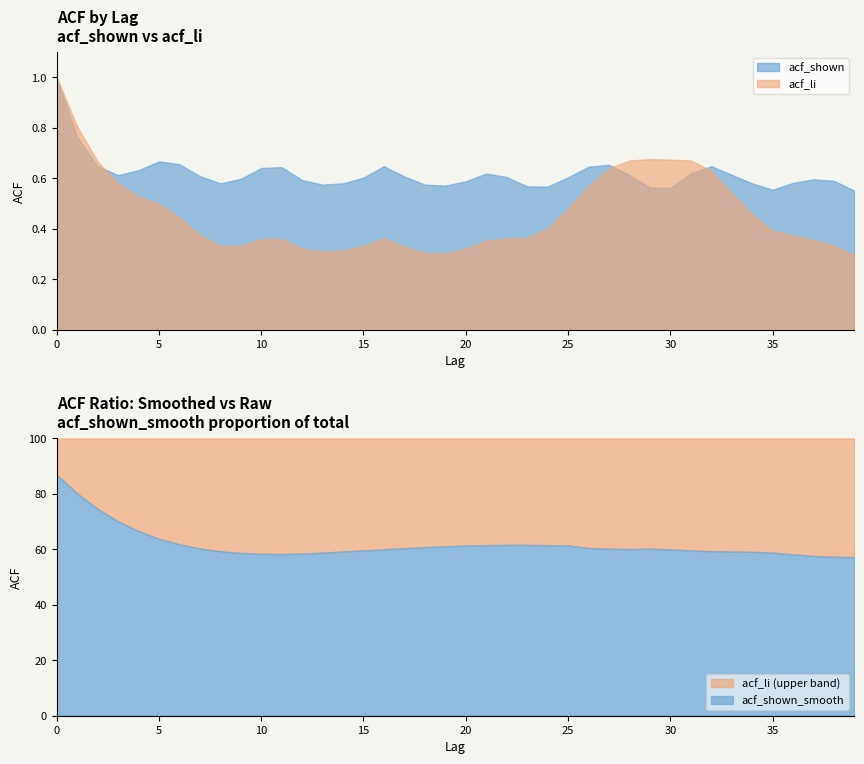

At which category does acf_li reach its first local valley?

8